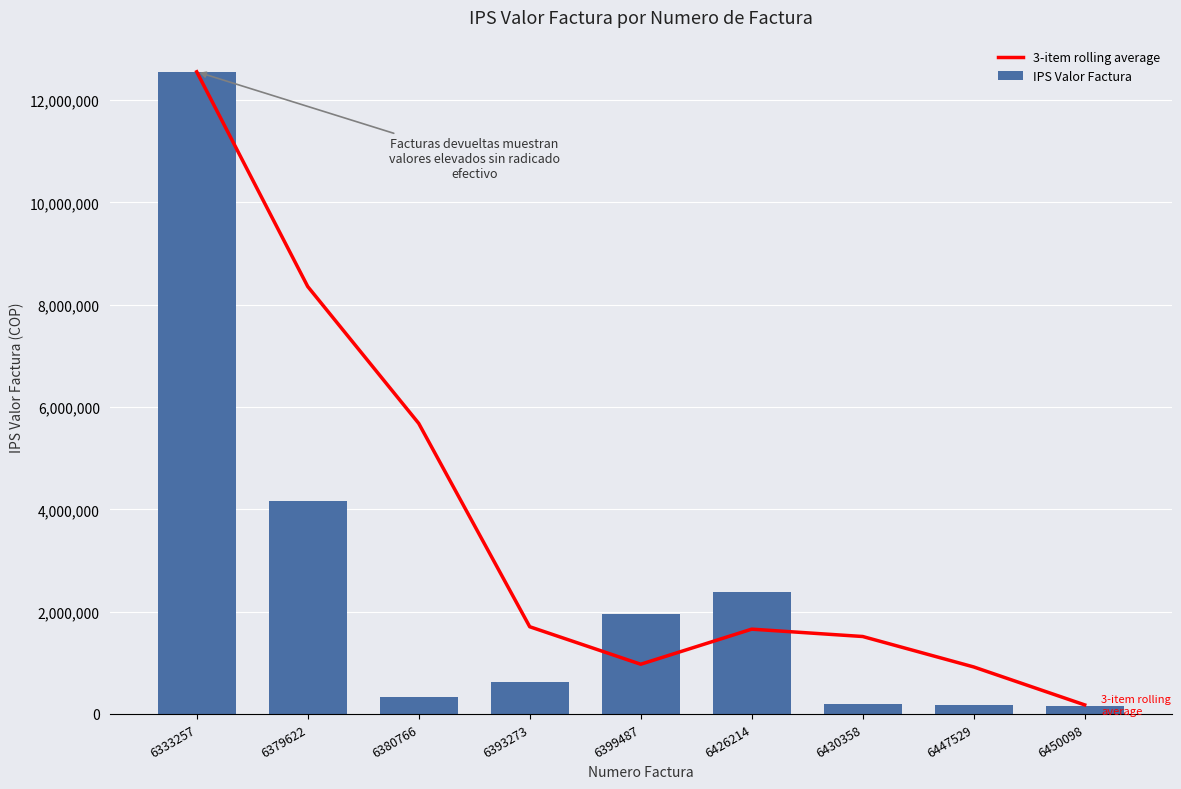

Is the value of 3-item rolling average at 6450098 greater than the value of IPS Valor Factura at 6393273?

No